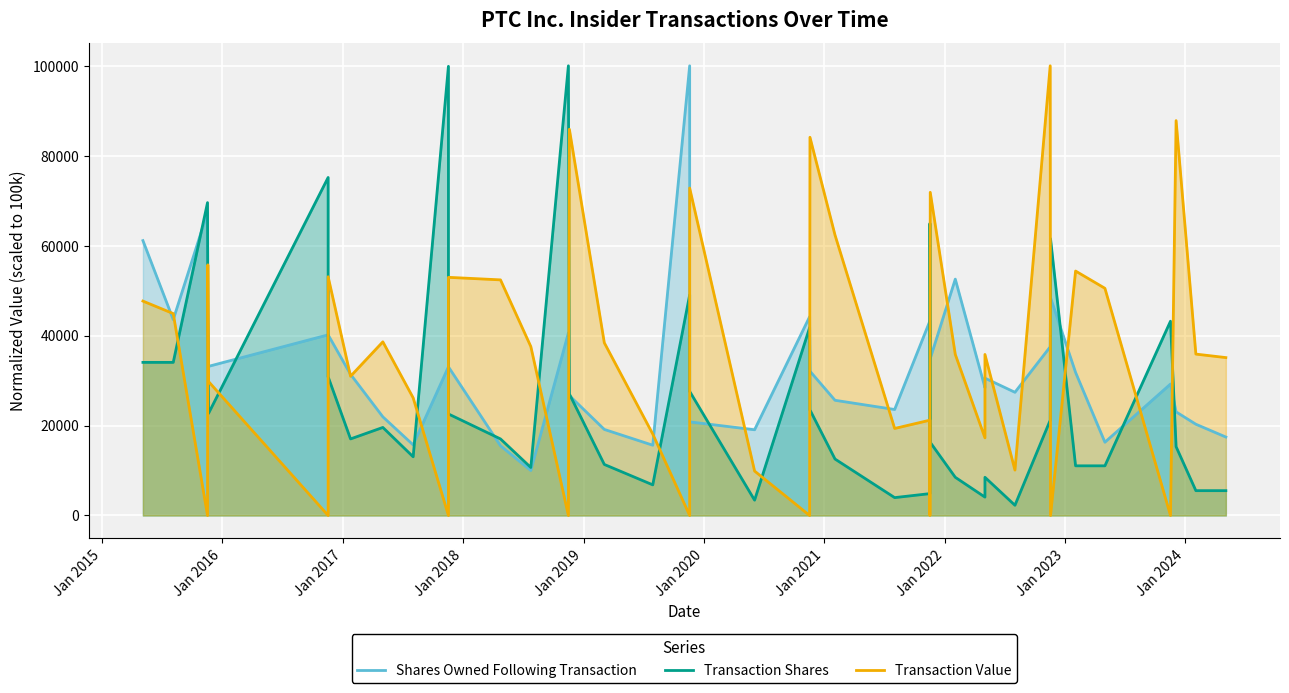

How many lines are shown in the chart?

3